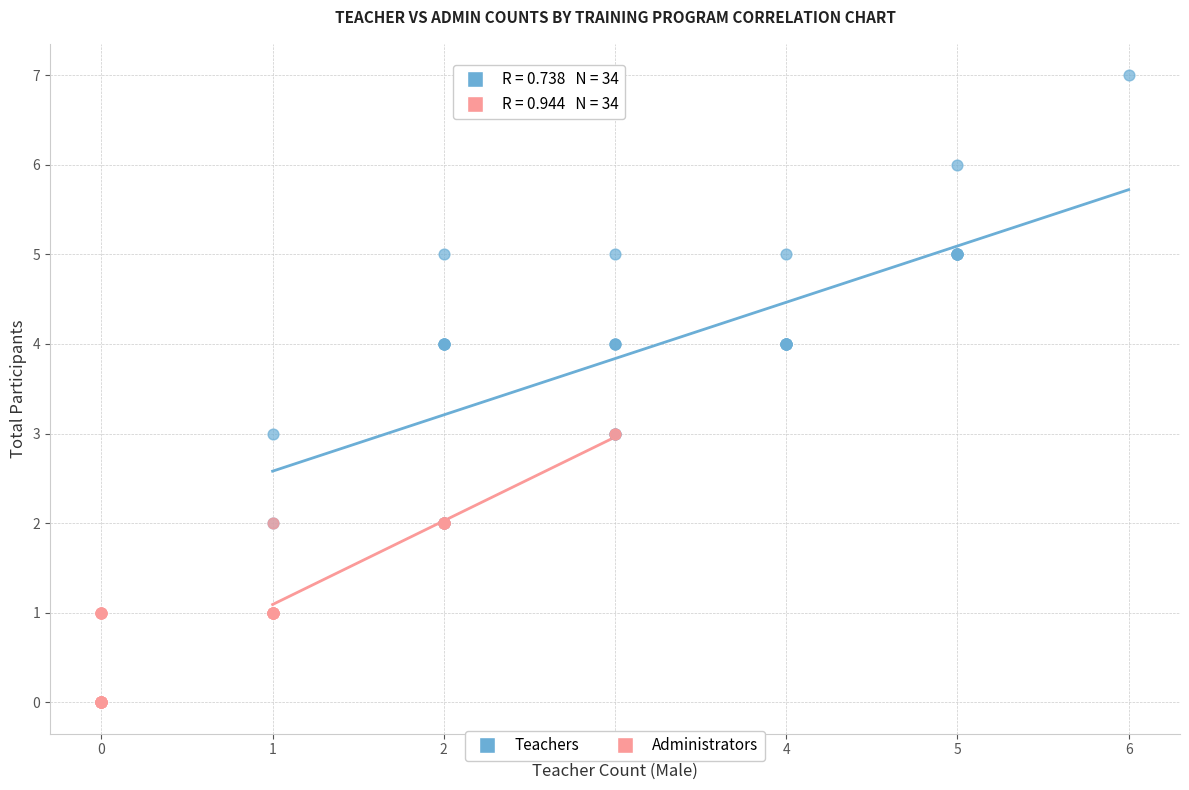

Which series has the widest spread of Y values?

Teachers